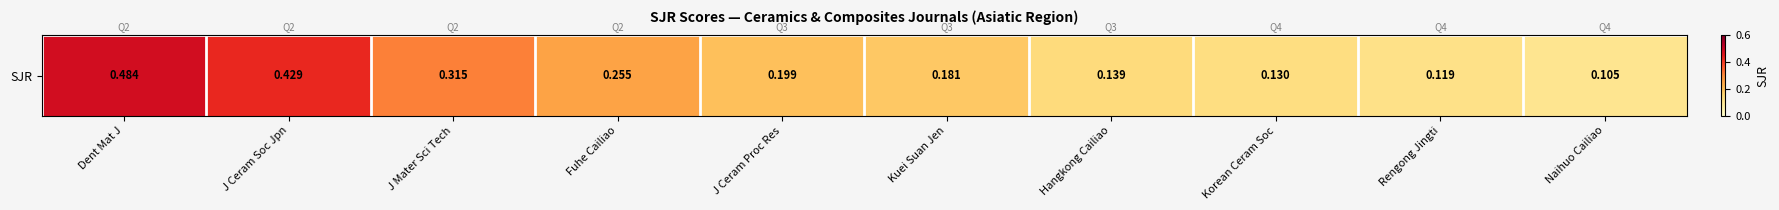

What is the change in value from J Ceram Soc Jpn to Fuhe Cailiao?

-0.2